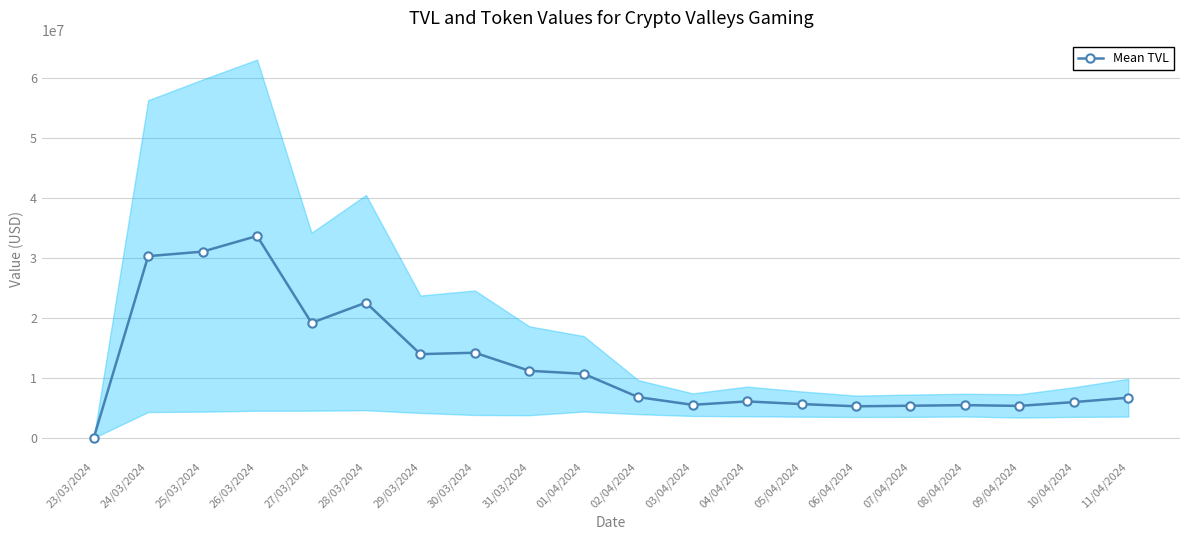

What is the sum of the values at 27/03/2024 and 28/03/2024?

41765444.4